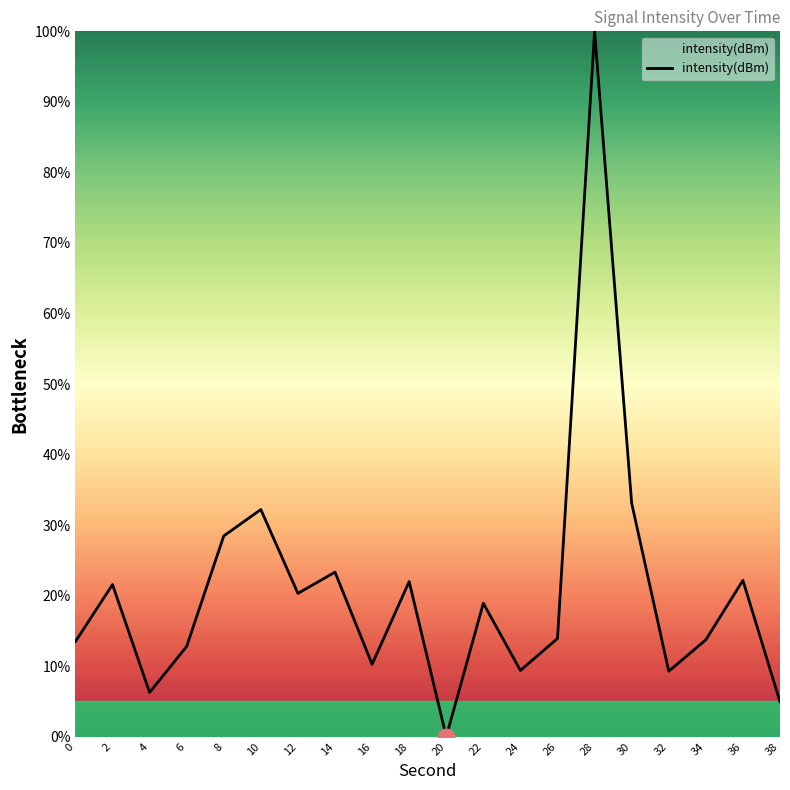

Approximately how many times larger is the value at 8 compared to 30?

0.9